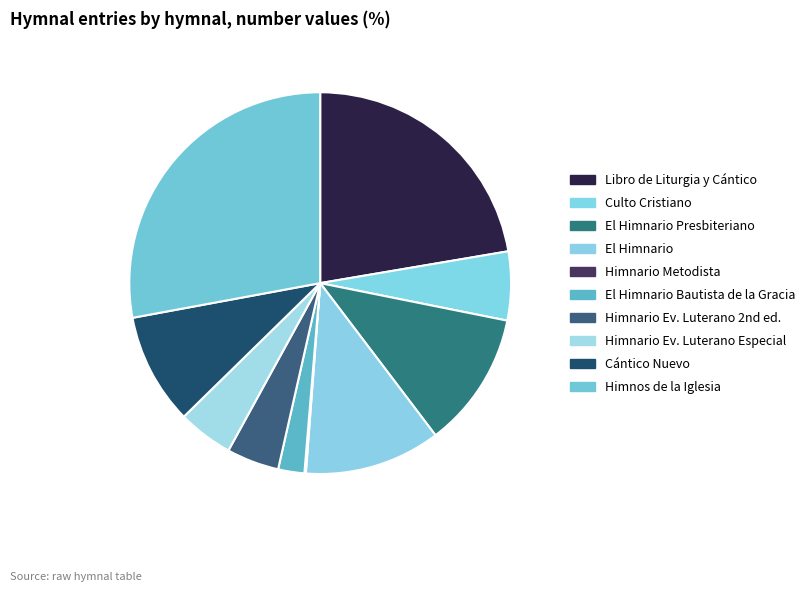

Is Himnario Ev. Luterano Especial the majority of the pie?

No